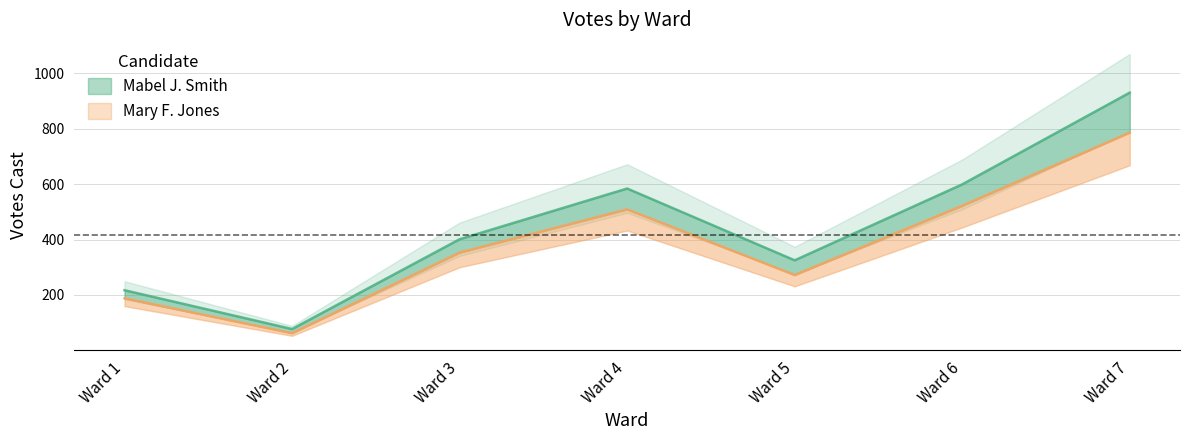

At which category does Mabel J. Smith reach its first local peak?

Ward 4